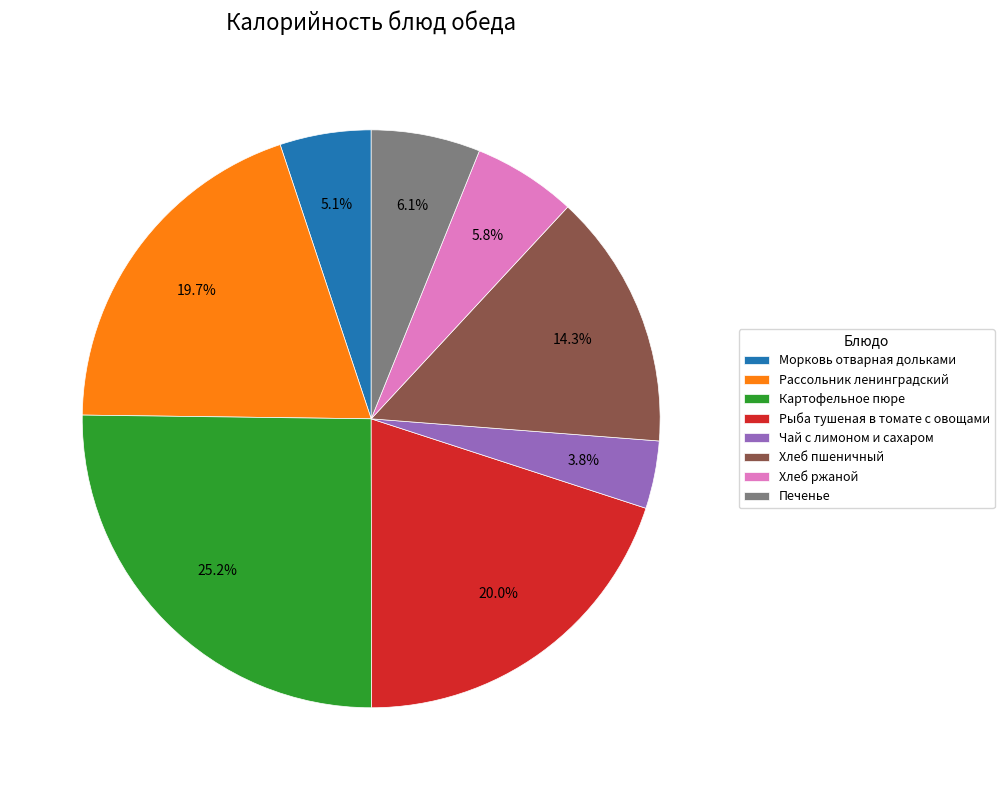

To the nearest percent, what is the difference between the Чай с лимоном и сахаром and Рассольник ленинградский slice percentages?

16%